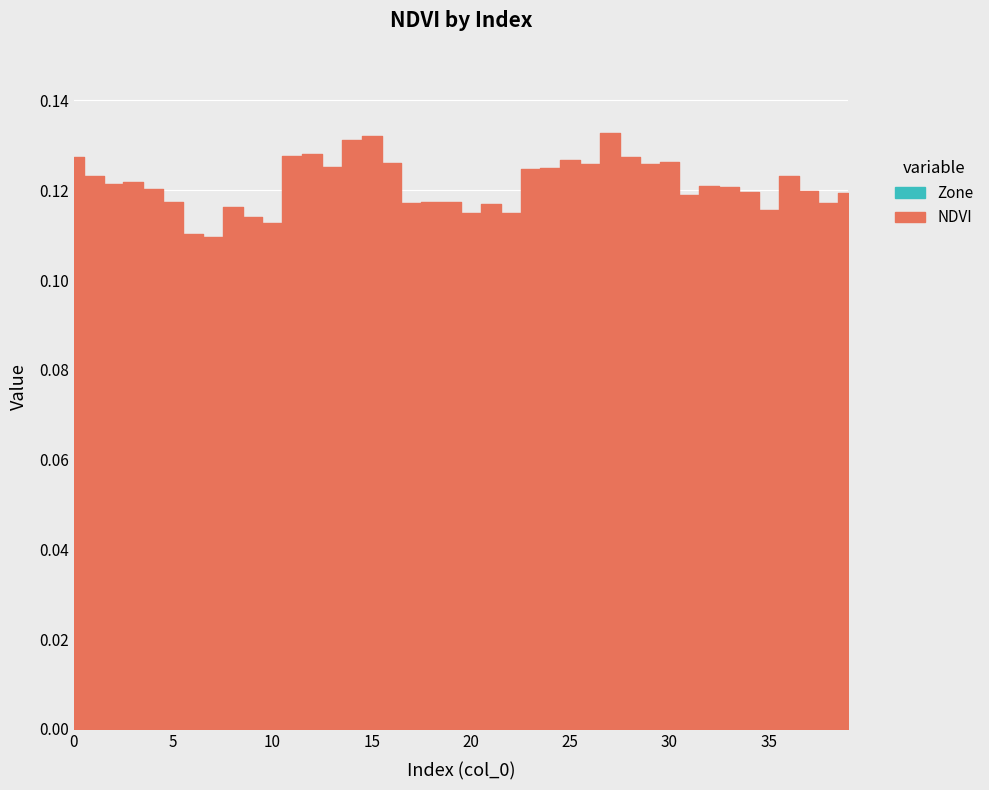

True or false: NDVI and Zone intersect in this chart.

False